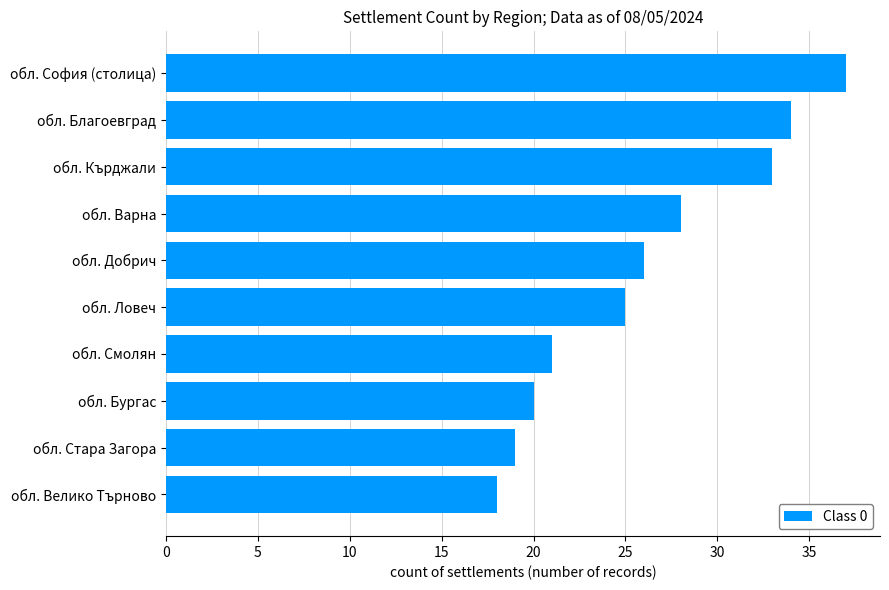

Does the chart contain stacked bars?

No